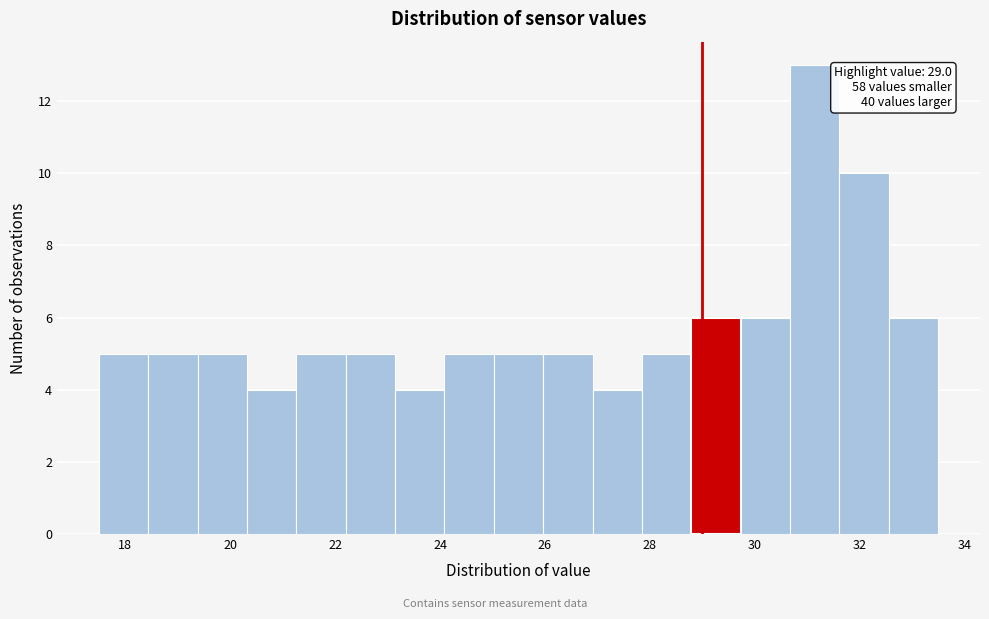

Over which range of the x-axis is the bar tallest?

30.6 to 31.6